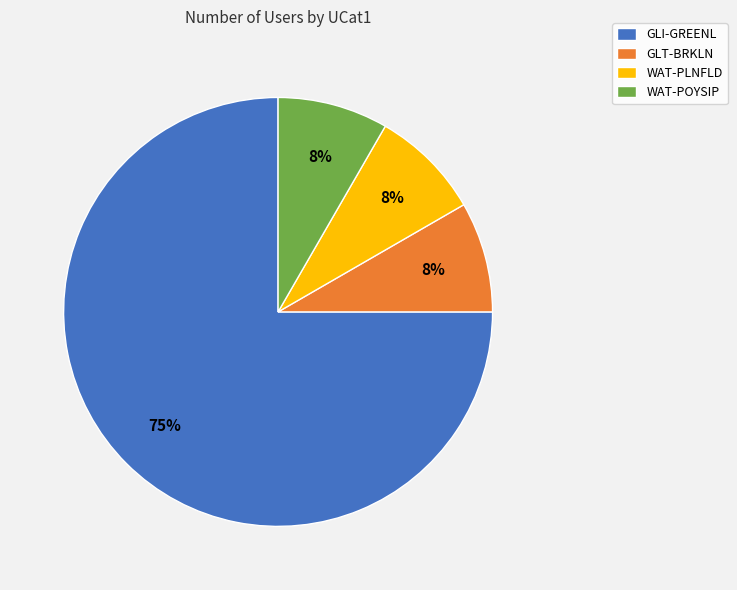

To the nearest percent, what percentage of the pie is WAT-POYSIP?

8%